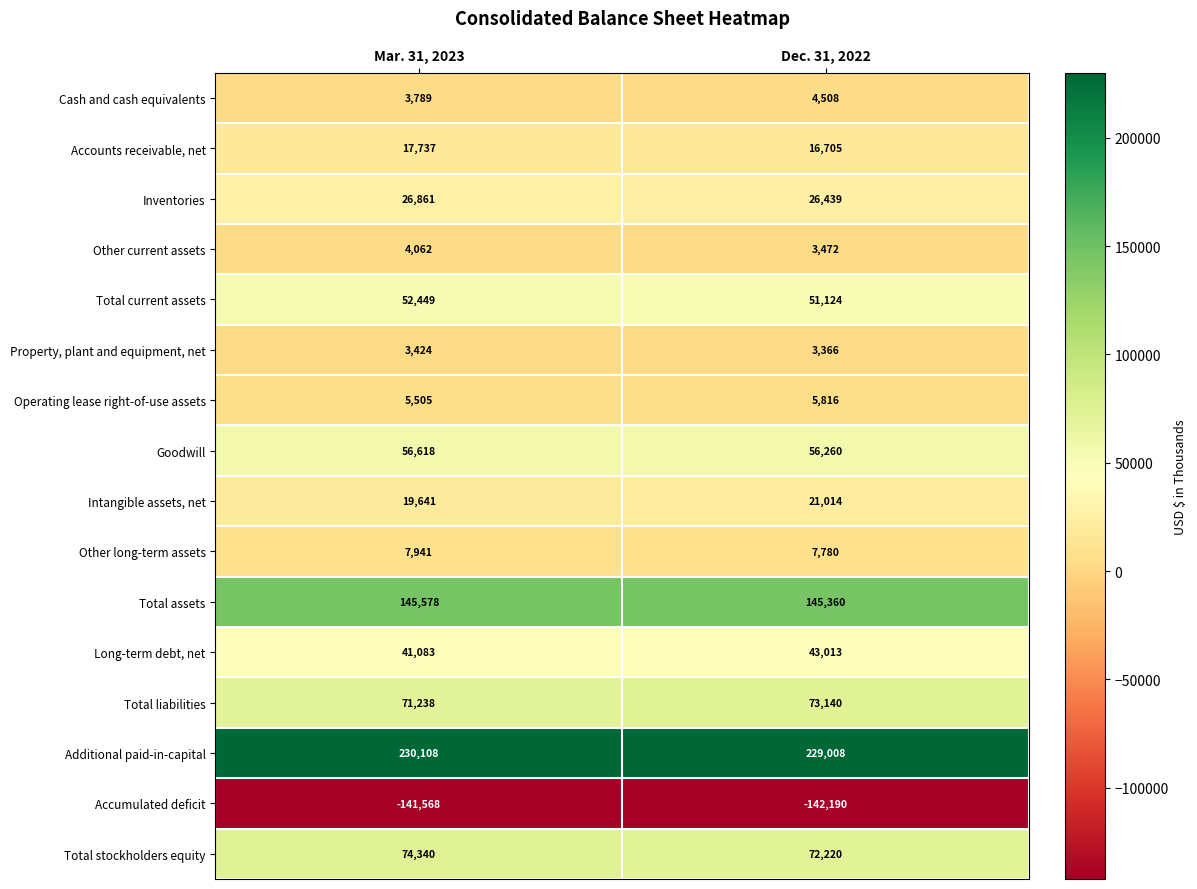

What is the maximum value shown in the chart?

230108